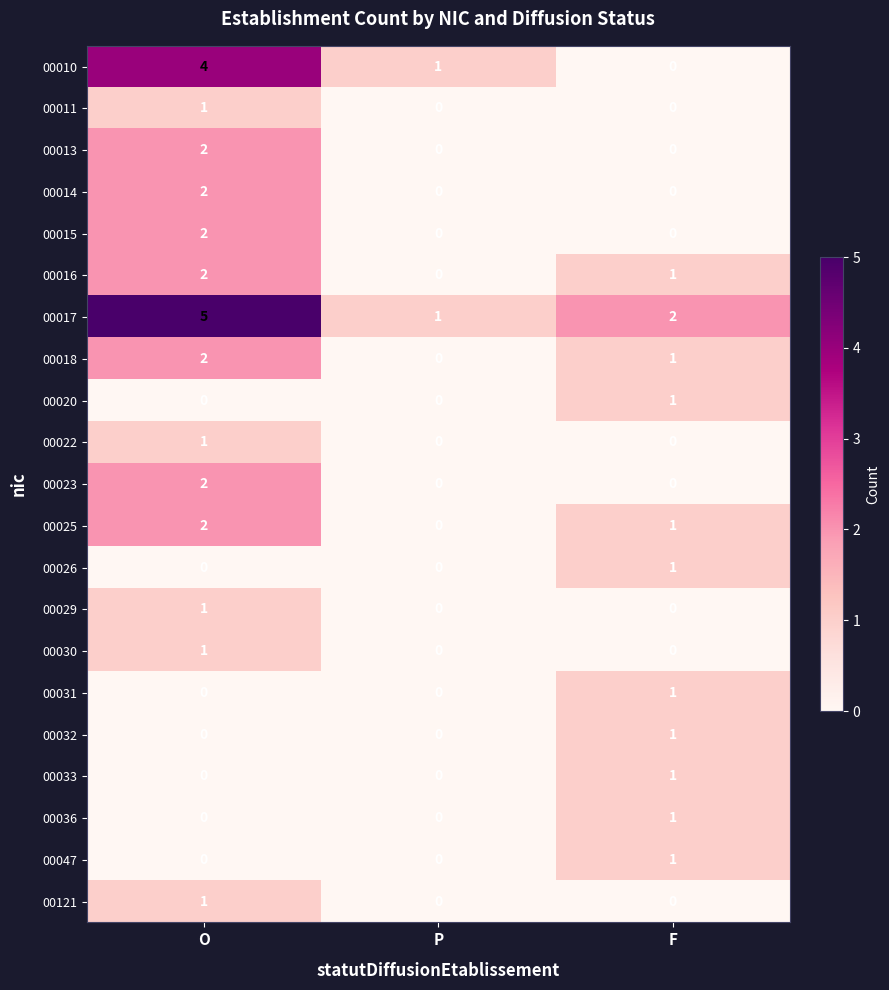

What is the total value across all series at O?

28